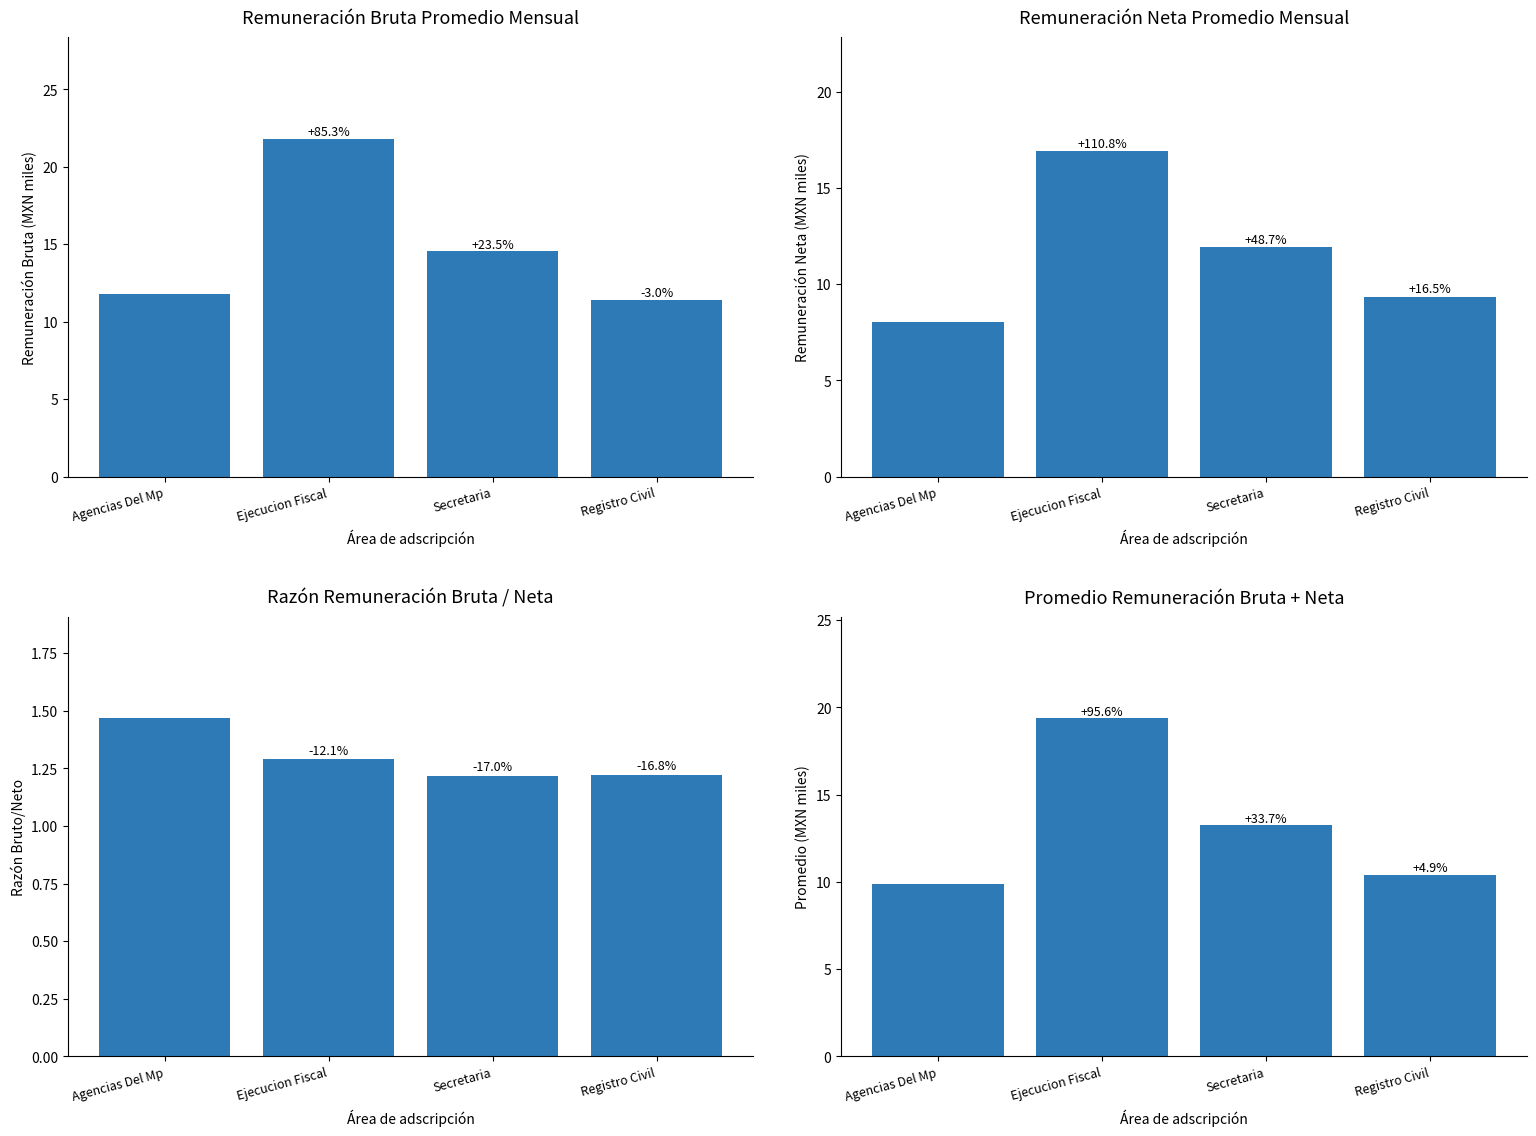

What value does the Promedio Bruto+Neto series have at Registro Civil?

10.4